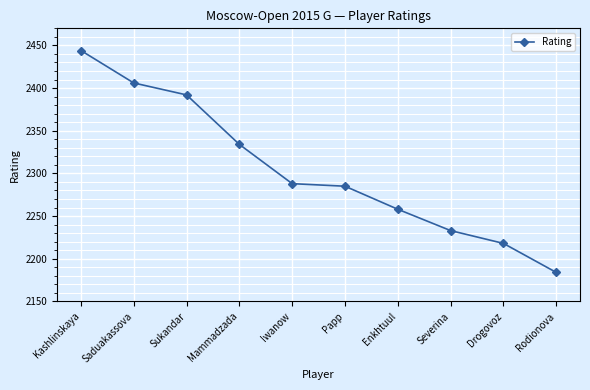

What position from the right is Drogovoz?

2